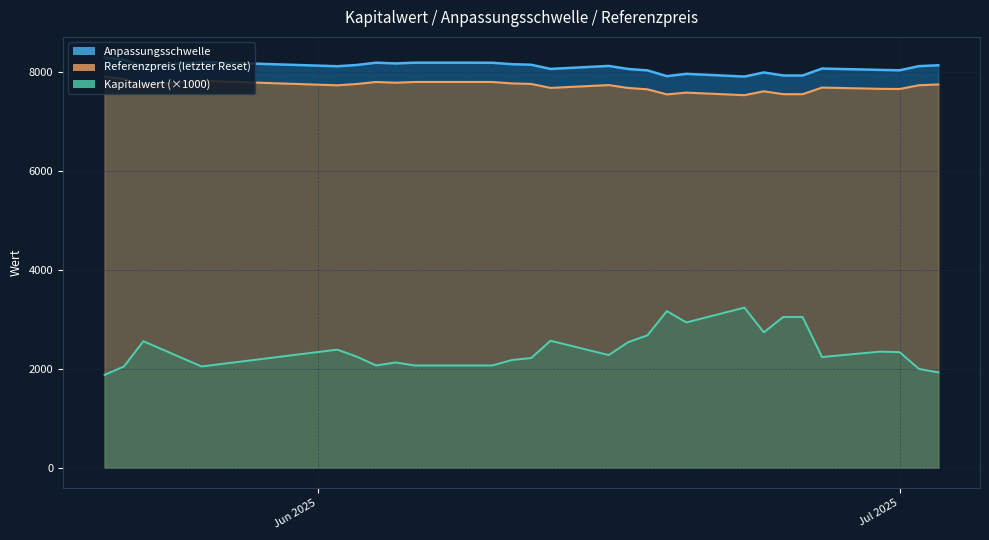

True or false: Referenzpreis has a value of 3637.3 at 2025-06-25.

False